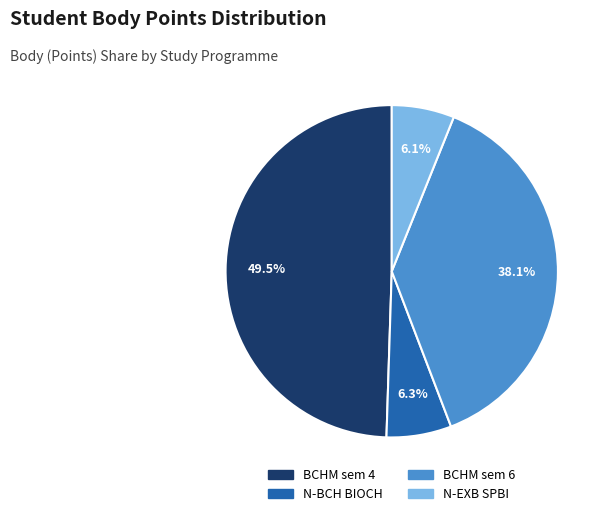

Is there a majority slice in this chart?

No